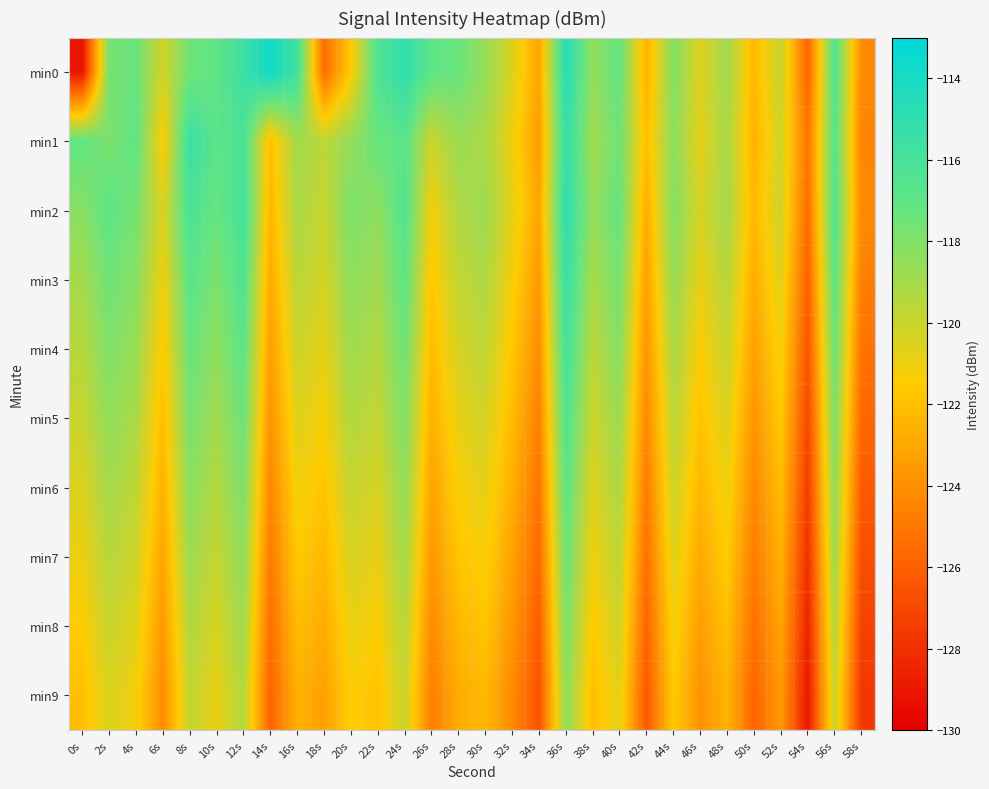

Rank the series at 22s from lowest to highest value.

min9, min8, min7, min6, min5, min4, min3, min2, min1, min0